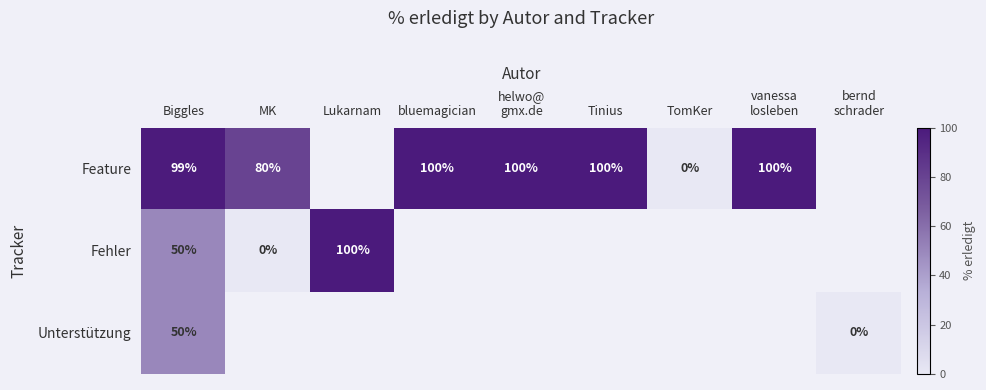

The Feature series shows 99 at Biggles. True or false?

True